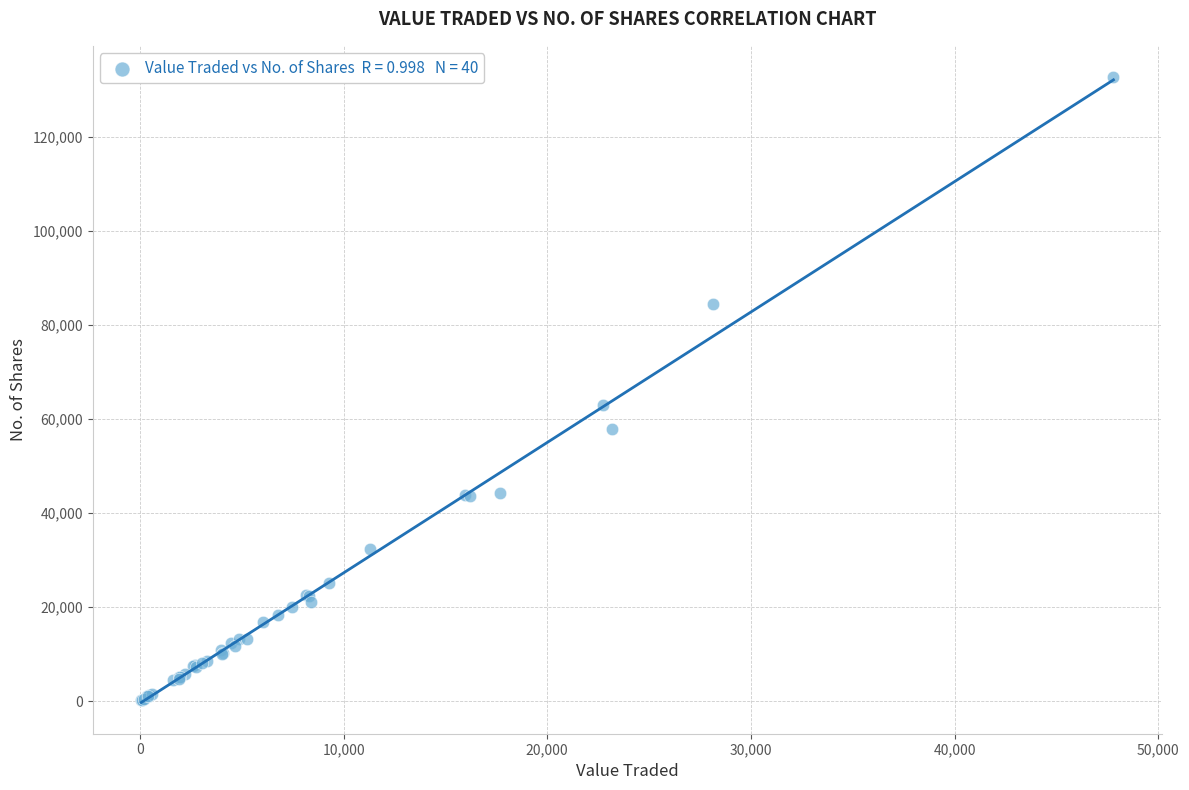

What Y value in the scatter plot is closest to 66498?

63126